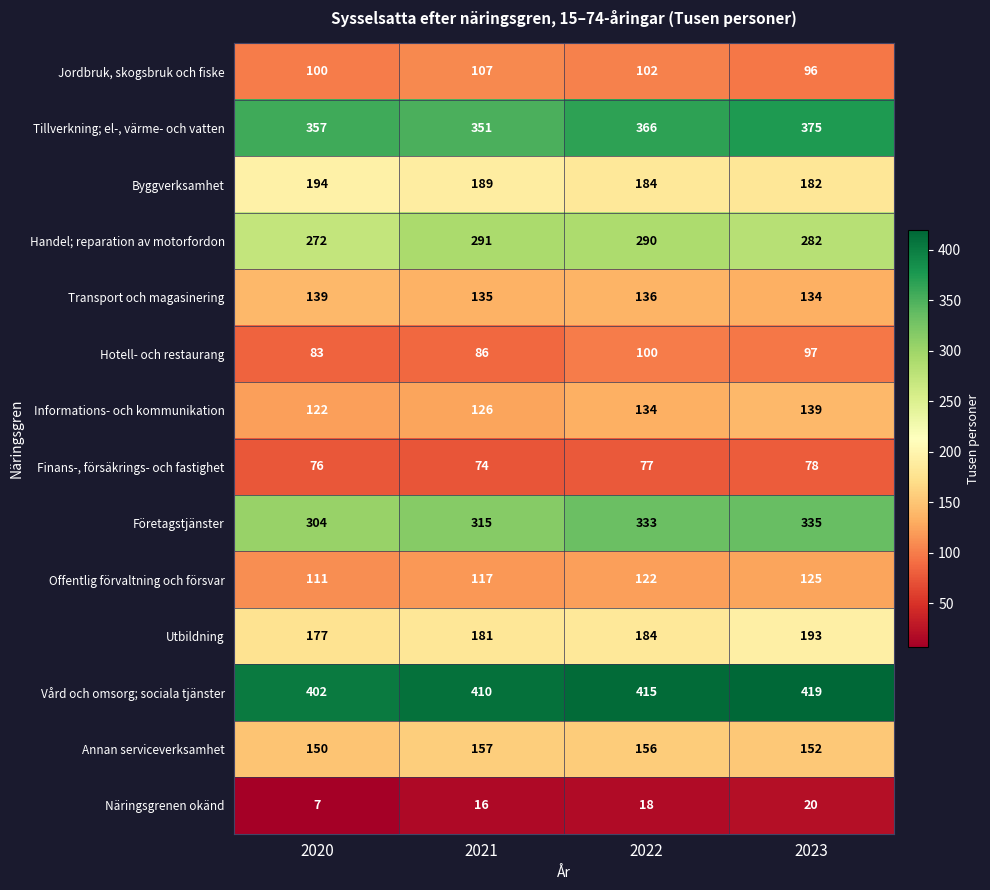

The value of Offentlig förvaltning och försvar at 2021 is 117. True or false?

True